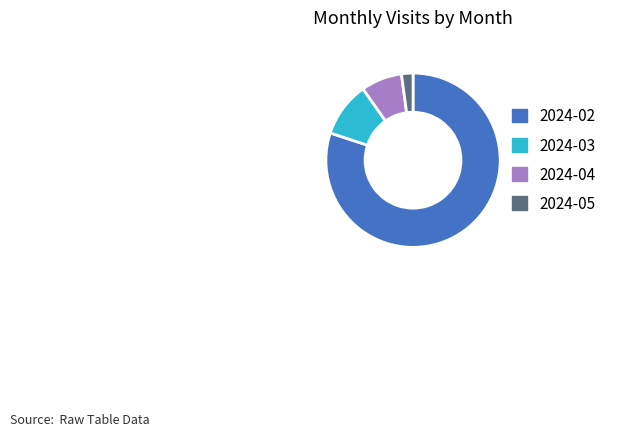

What is the smallest slice in the pie chart?

2024-05